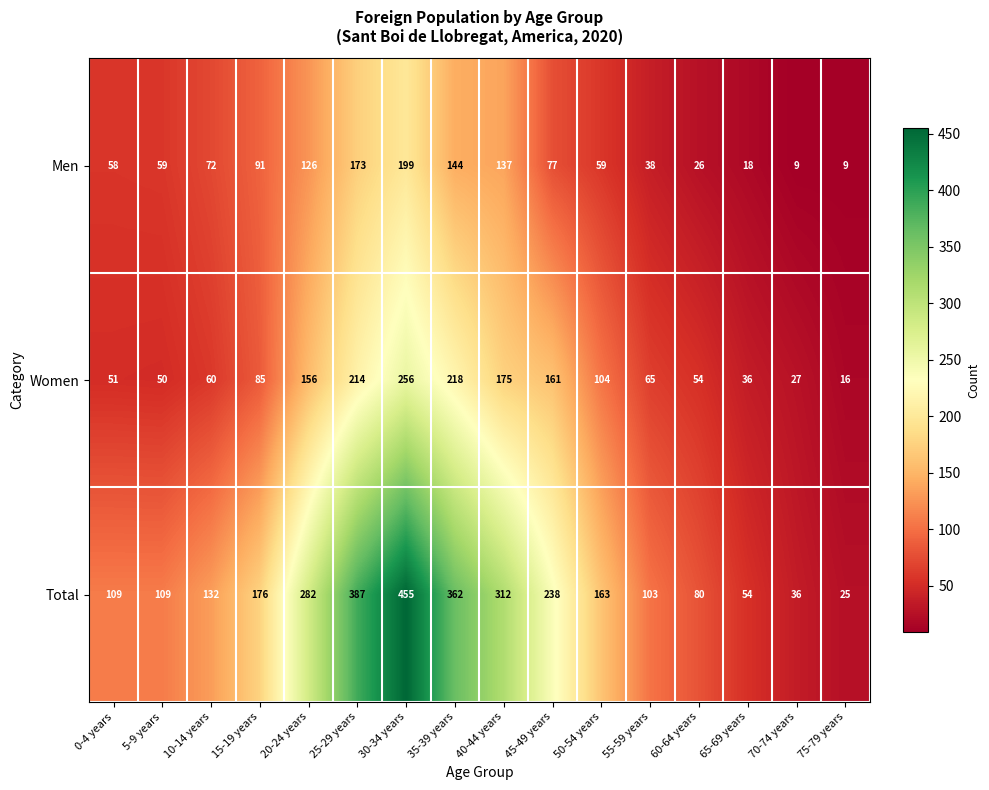

Which series has the largest range (max minus min)?

Total